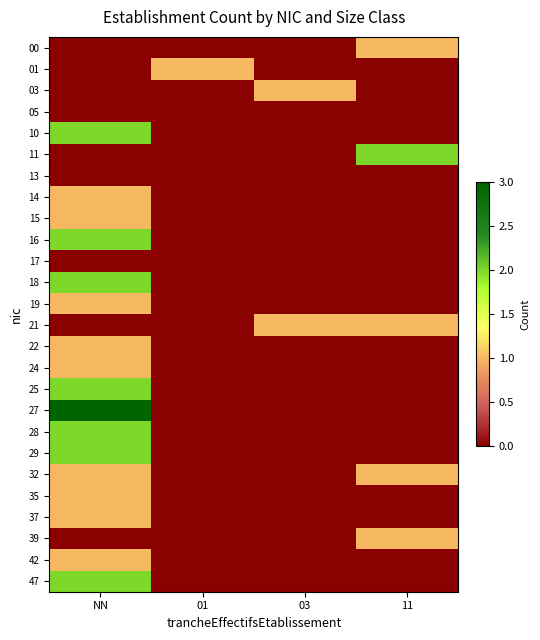

Reading left to right, extract all data points from this chart.

00: NN=0	01=0	03=0	11=1
01: NN=0	01=1	03=0	11=0
03: NN=0	01=0	03=1	11=0
05: NN=0	01=0	03=0	11=0
10: NN=2	01=0	03=0	11=0
11: NN=0	01=0	03=0	11=2
13: NN=0	01=0	03=0	11=0
14: NN=1	01=0	03=0	11=0
15: NN=1	01=0	03=0	11=0
16: NN=2	01=0	03=0	11=0
17: NN=0	01=0	03=0	11=0
18: NN=2	01=0	03=0	11=0
19: NN=1	01=0	03=0	11=0
21: NN=0	01=0	03=1	11=1
22: NN=1	01=0	03=0	11=0
24: NN=1	01=0	03=0	11=0
25: NN=2	01=0	03=0	11=0
27: NN=3	01=0	03=0	11=0
28: NN=2	01=0	03=0	11=0
29: NN=2	01=0	03=0	11=0
32: NN=1	01=0	03=0	11=1
35: NN=1	01=0	03=0	11=0
37: NN=1	01=0	03=0	11=0
39: NN=0	01=0	03=0	11=1
42: NN=1	01=0	03=0	11=0
47: NN=2	01=0	03=0	11=0